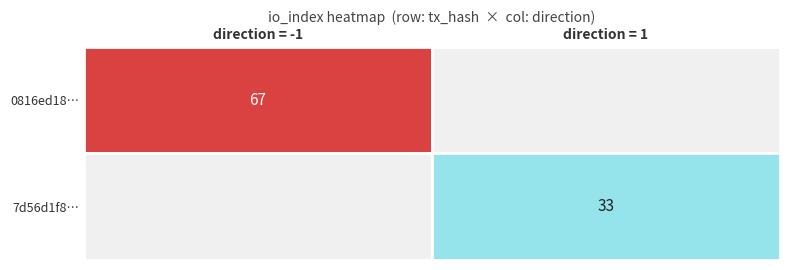

List the series in order of their overall mean, highest first.

0816ed18ddd27d613a29356c29164f5dcea6288, 7d56d1f84f711869f7ad4d932f2866424b309b8